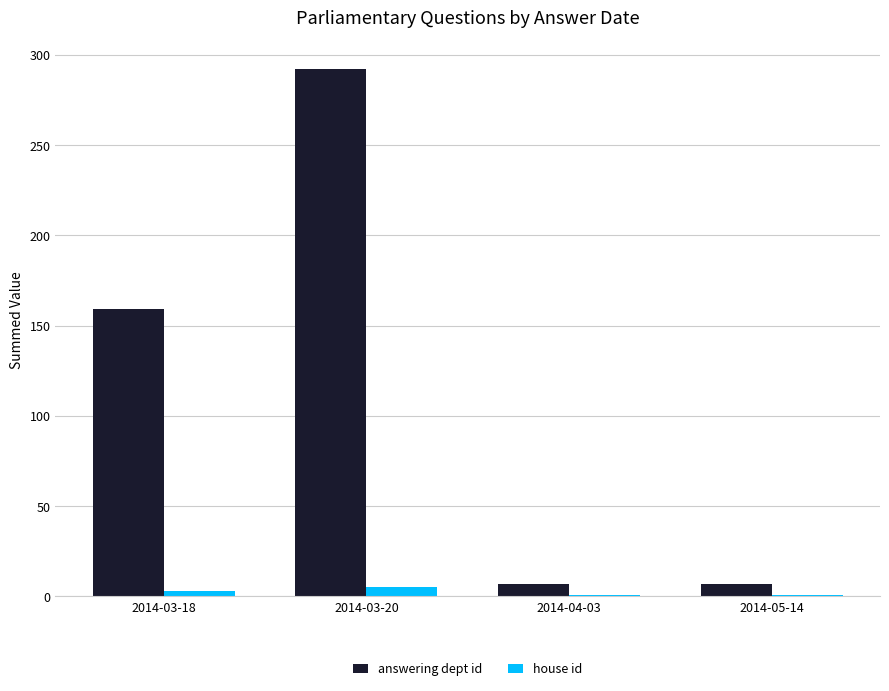

Count the answering dept id values in the range 7 to 292.

4